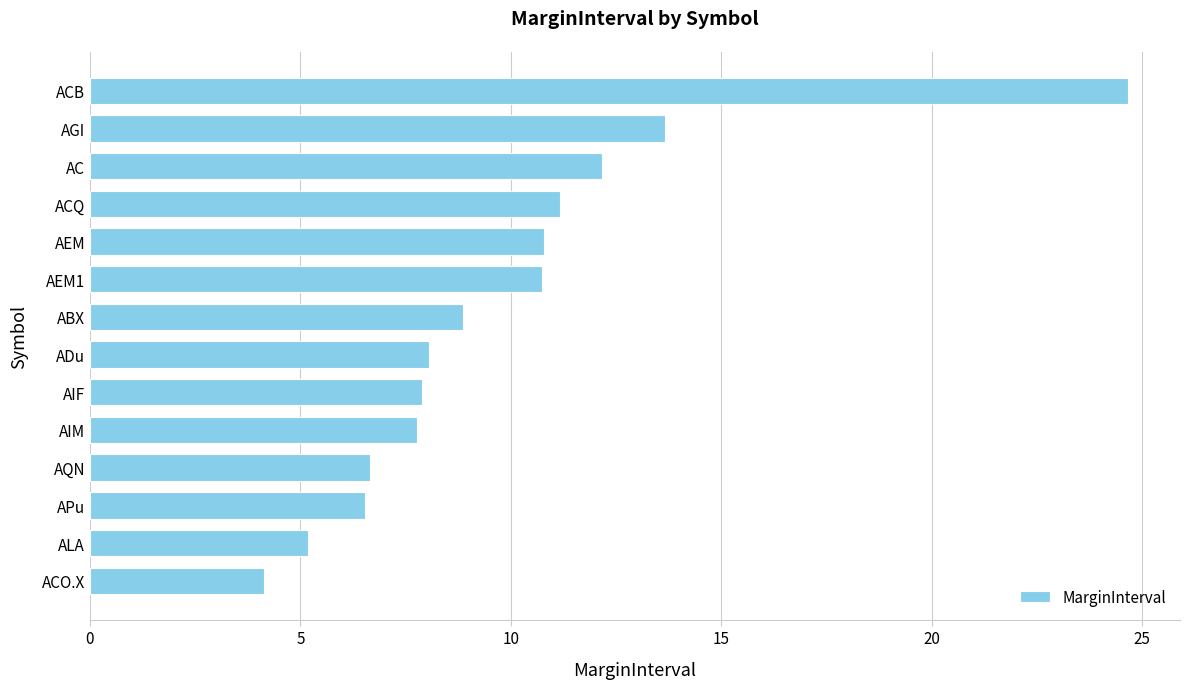

Approximately how many times larger is the value at ABX compared to APu?

1.4